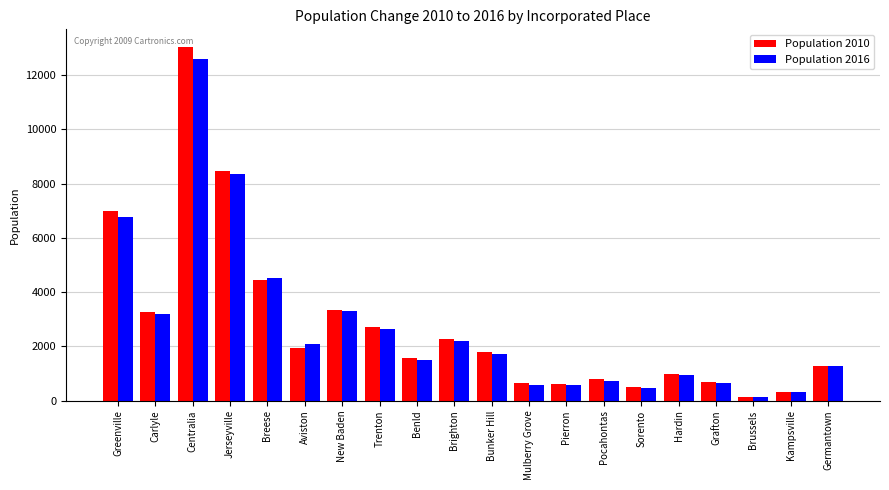

At which category is the sum across all series the highest?

Centralia